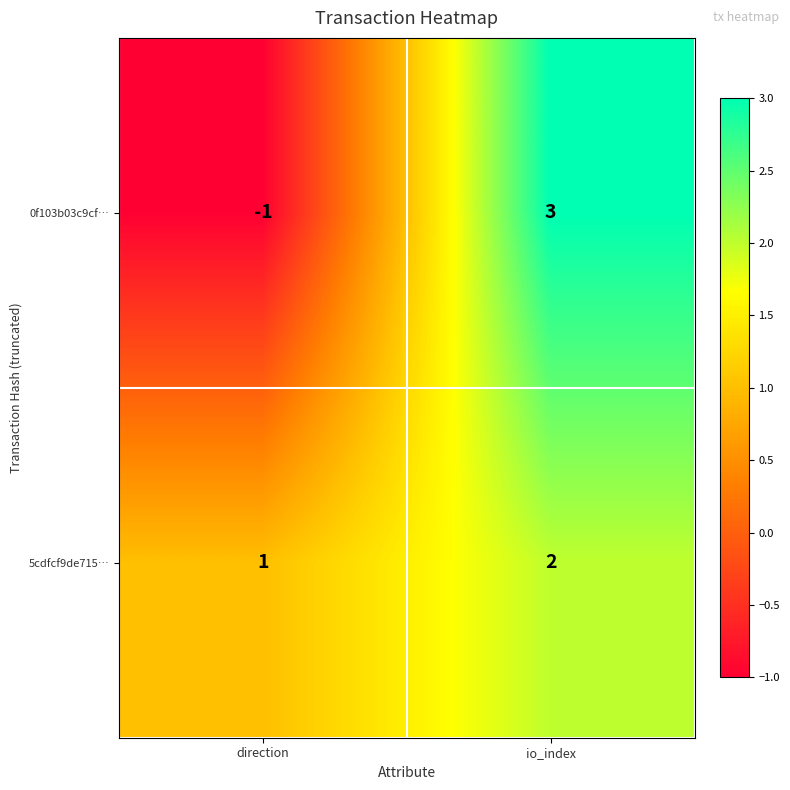

What is the total value across all series at io_index?

5